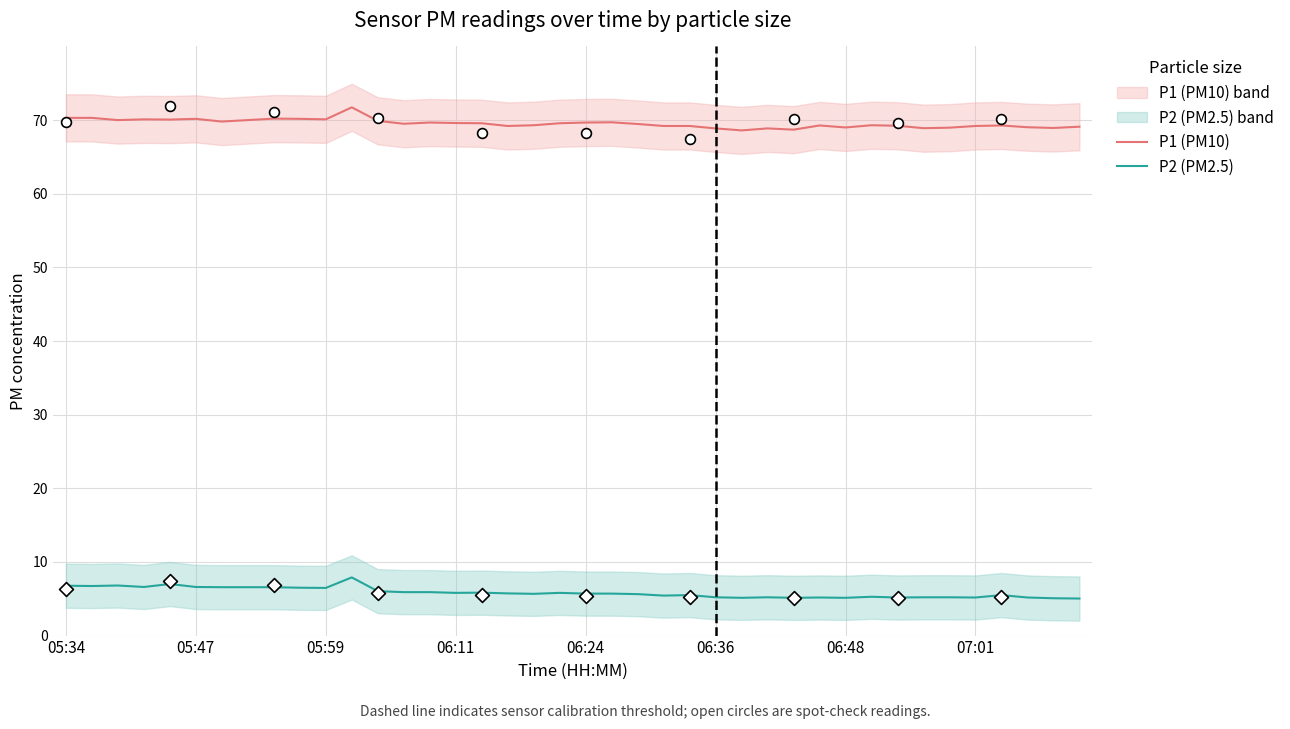

True or false: P1 (PM10) and P2 (PM2.5) cross at least once.

False